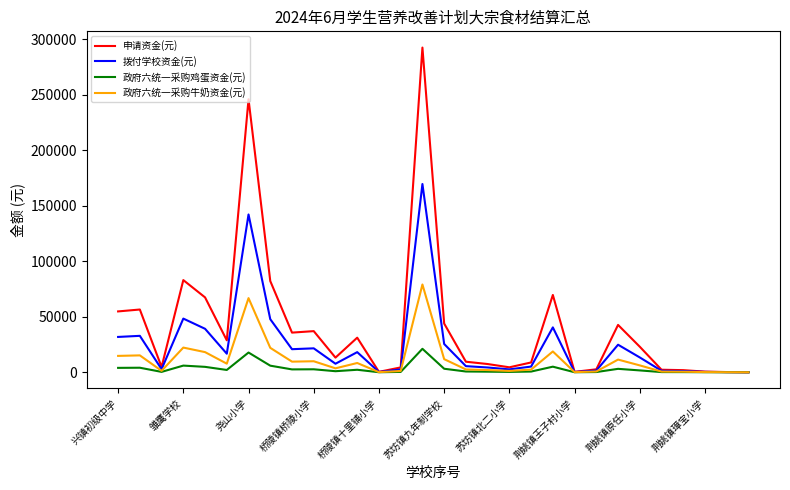

What is the maximum value for 申请资金(元)?

292505.0